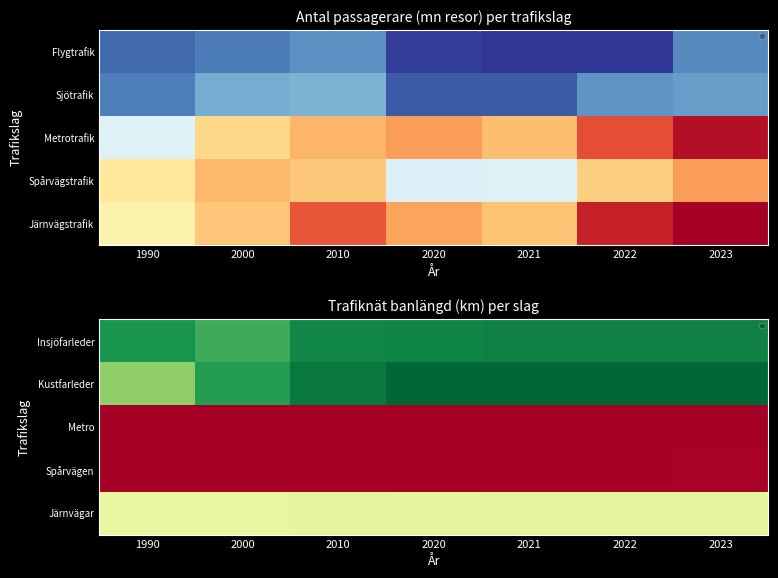

What is the difference between the values at 1990 and 2021?

410